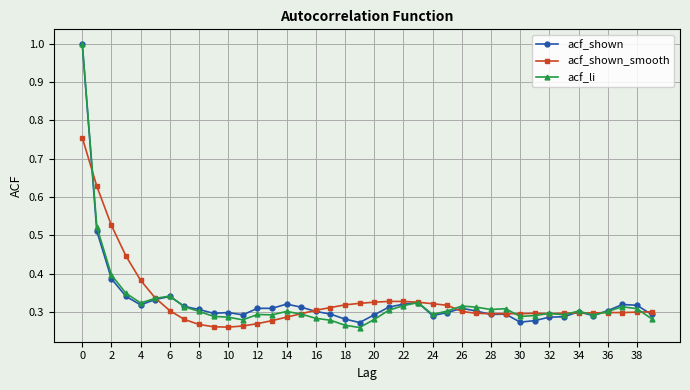

What is the maximum value shown in the chart?

1.0